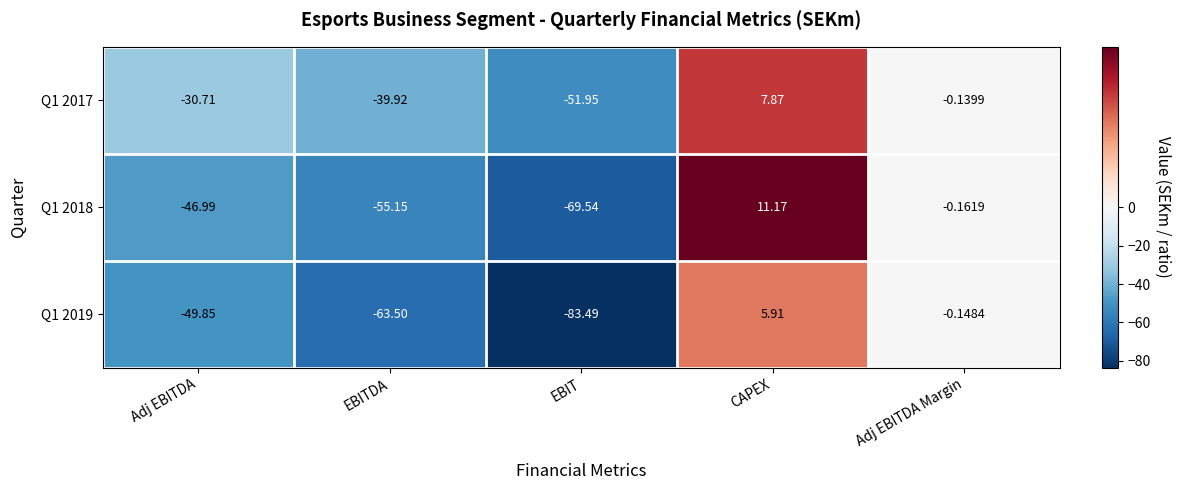

At which label does Q1 2018 reach its peak?

CAPEX